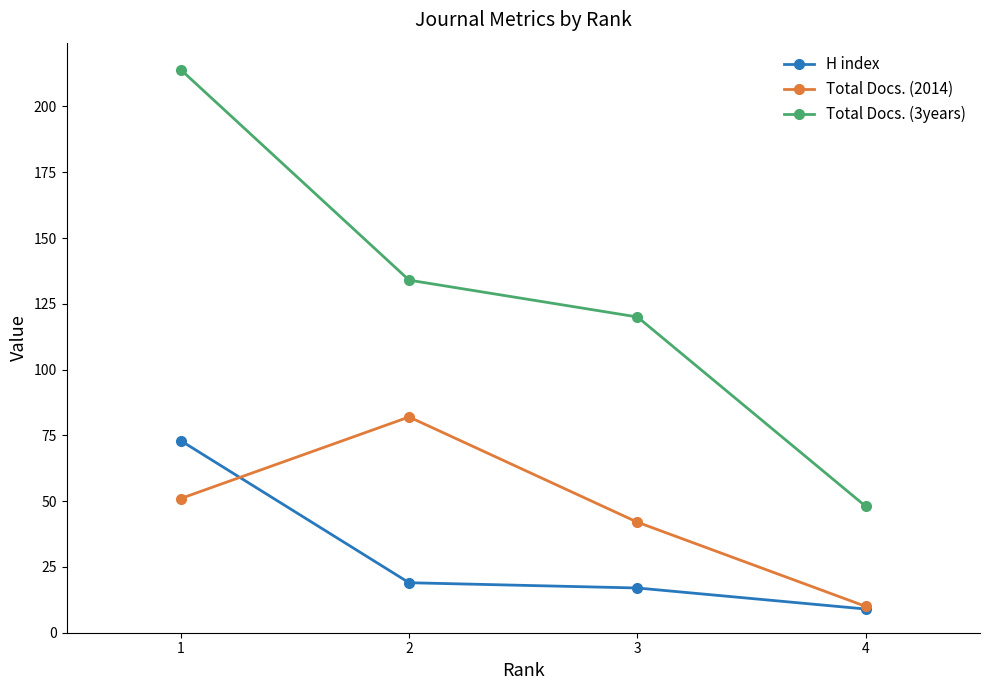

How many lines are shown in the chart?

3